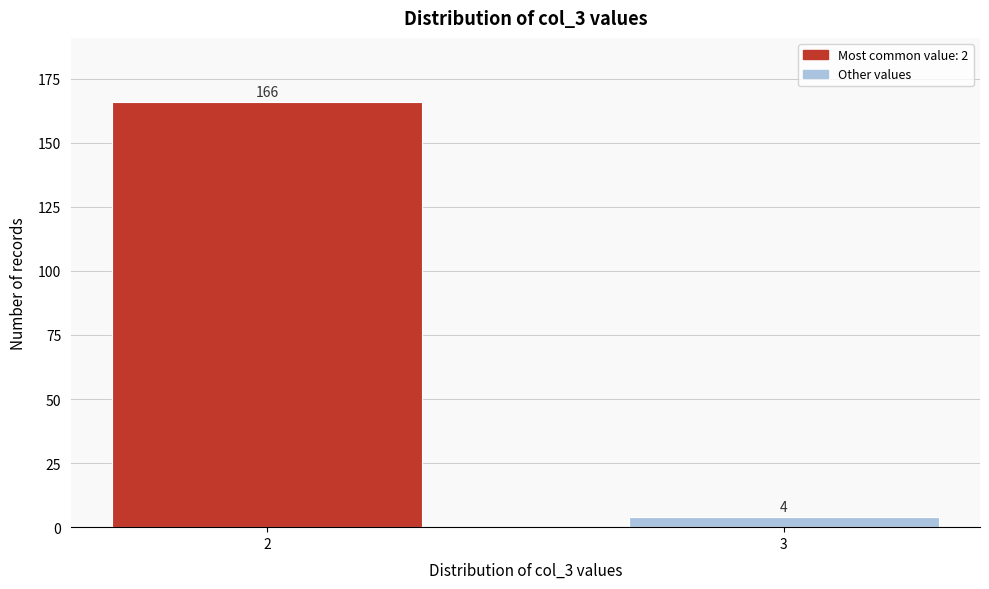

Reading right to left, transcribe all the data shown in this chart.

3=4	2=166